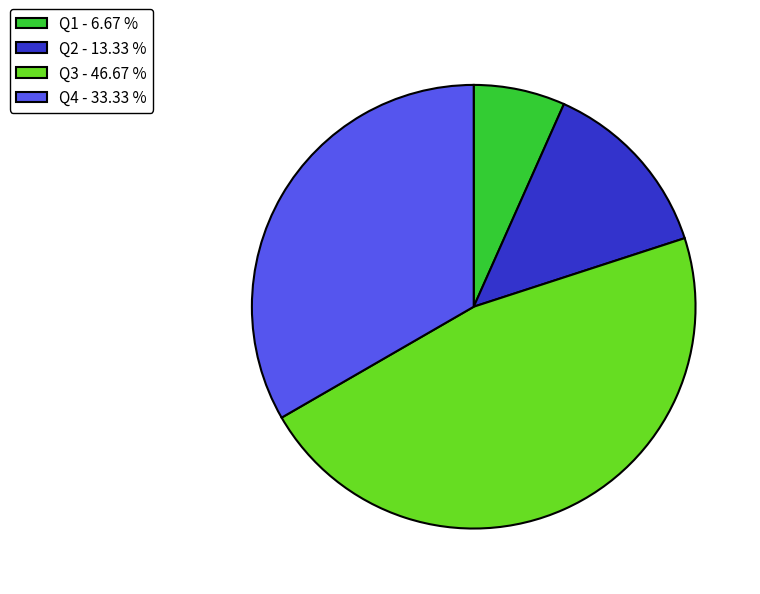

Approximately how many times larger is the value at Q3 - 46.67 % compared to Q4 - 33.33 %?

1.4